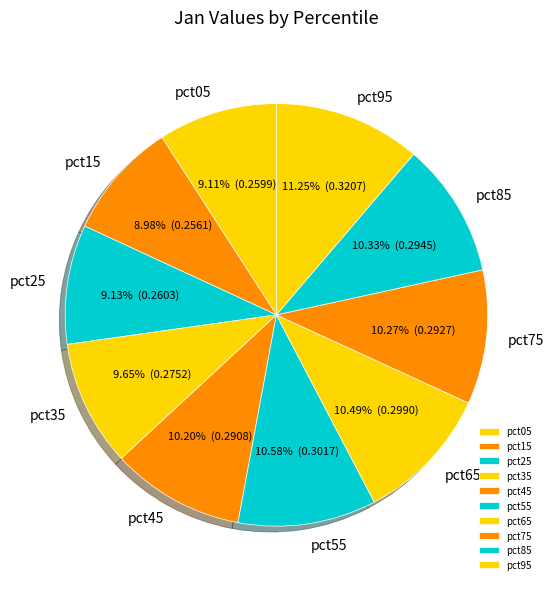

Is pct45 the majority of the pie?

No